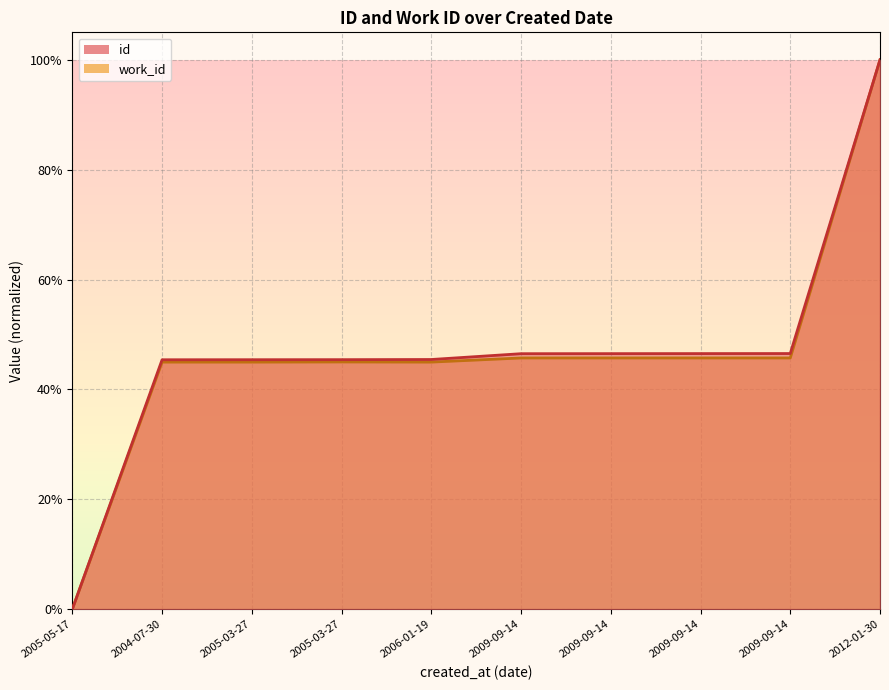

Which series changed the most between 2005-03-27 and 2009-09-14?

id